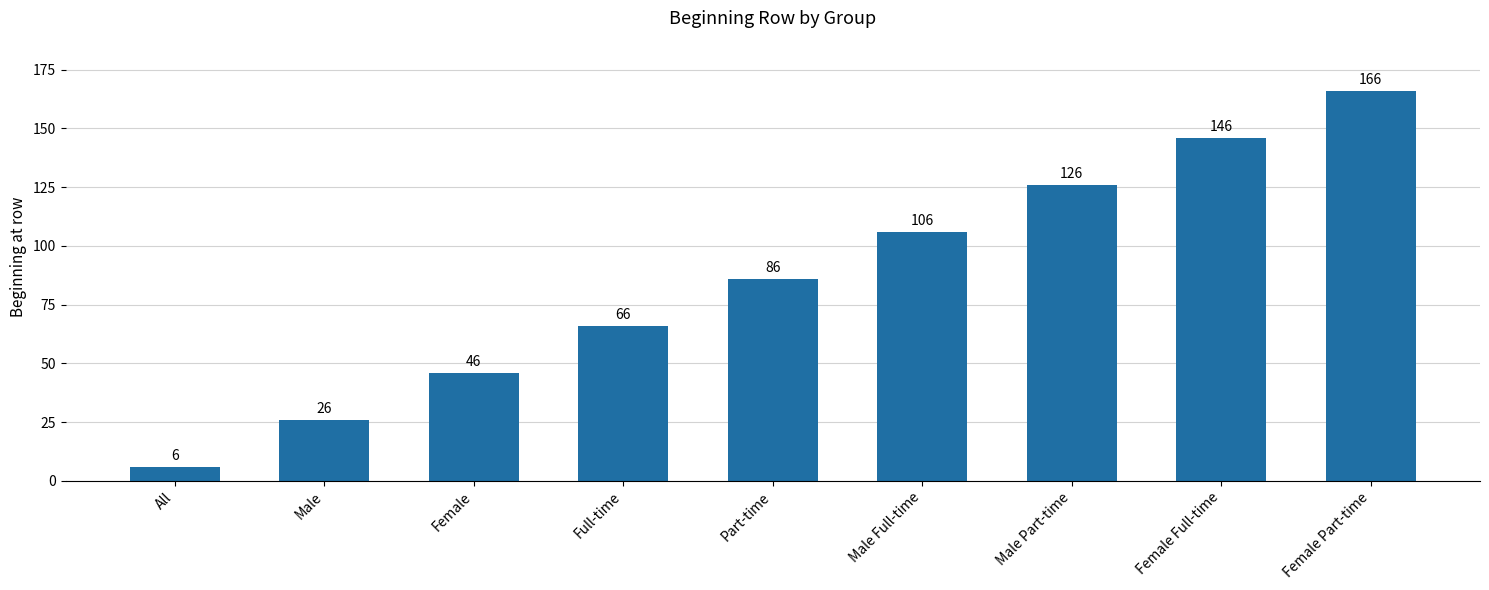

What is the value of the 8th bar from the left?

146